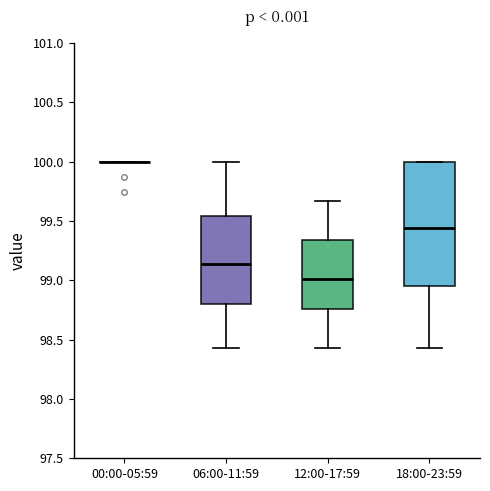

Reading left to right, transcribe this box plot: for each box, give where its median line is, the range the box spans, and where its two whiskers end, as read against the y-axis. The values are not printed on the chart, so give them approximately, as read against the axis.

00:00-05:59: box collapsed to a line at 100.00, whiskers 100.00 to 100.00
06:00-11:59: median 99.15, box 98.80 to 99.55, whiskers 98.45 to 100.00
12:00-17:59: median 99.00, box 98.75 to 99.35, whiskers 98.45 to 99.65
18:00-23:59: median 99.45, box 98.95 to 100.00, whiskers 98.45 to 100.00